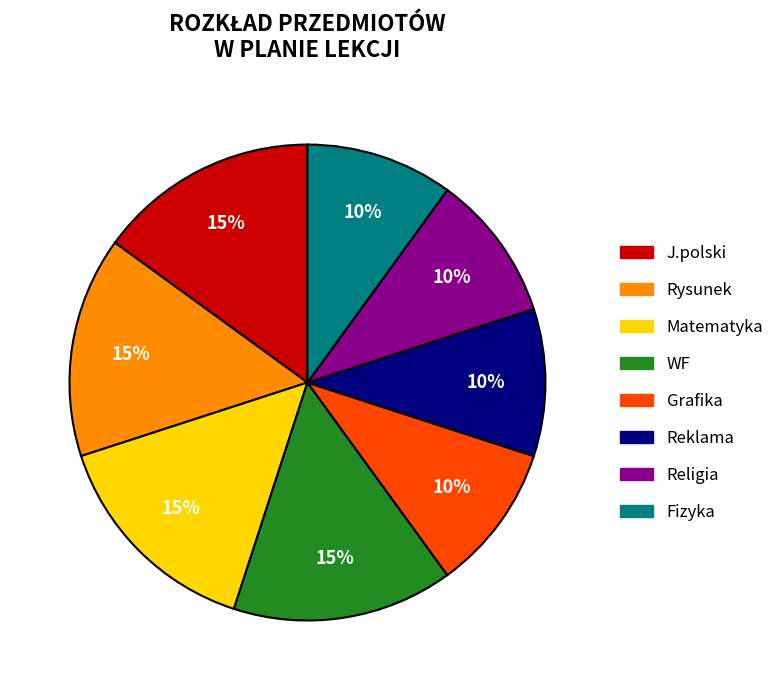

To the nearest percent, what is the average slice percentage?

12%